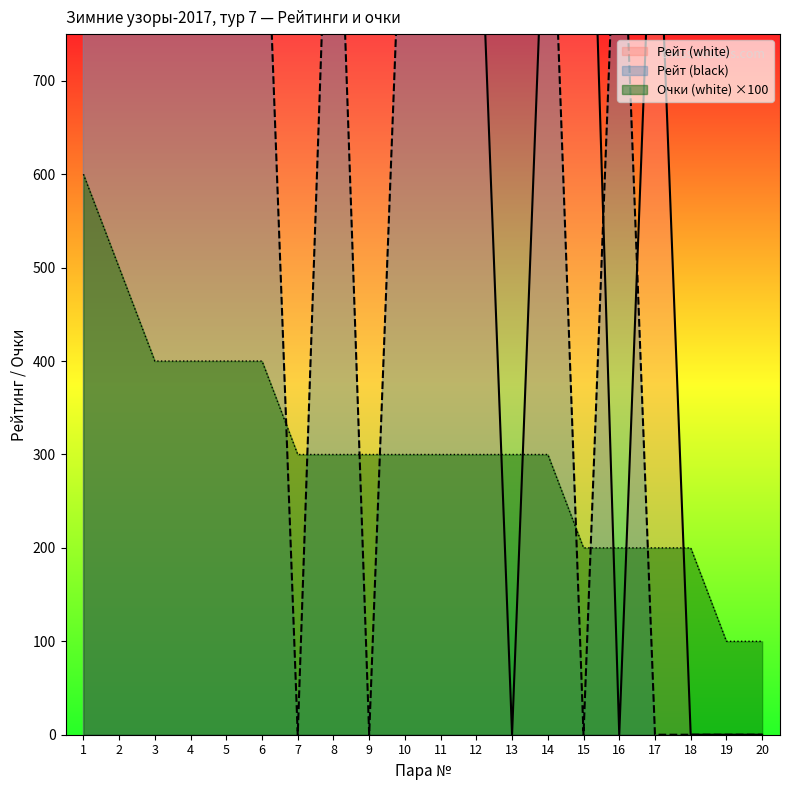

At which label does Рейт (black) reach its minimum?

7